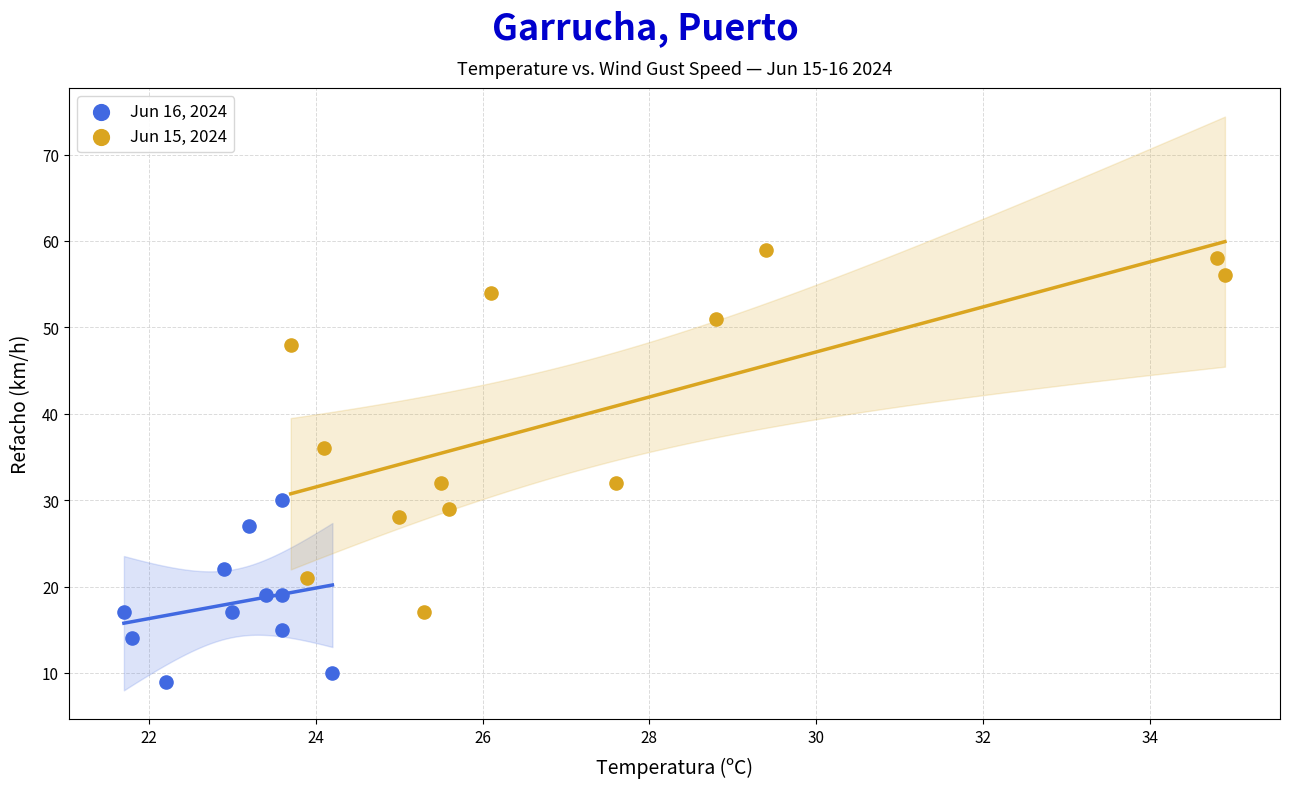

Which series contains the lowest Y value?

Jun 16, 2024